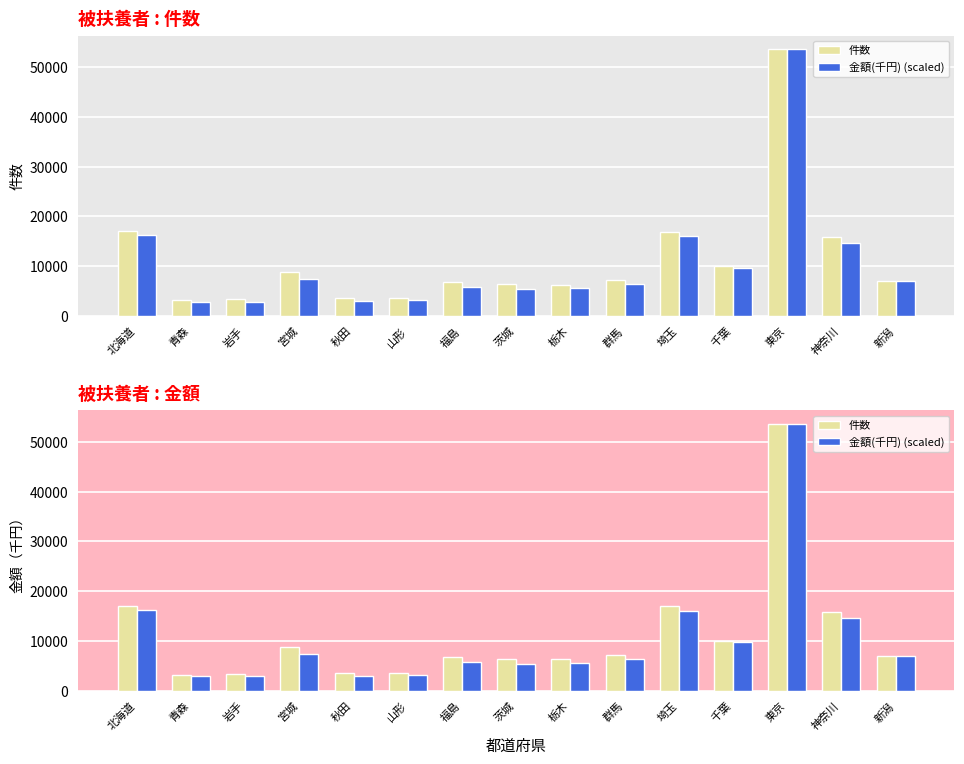

Is the value of 金額(千円) (scaled) at 千葉 greater than the value of 件数 at 宮城?

Yes